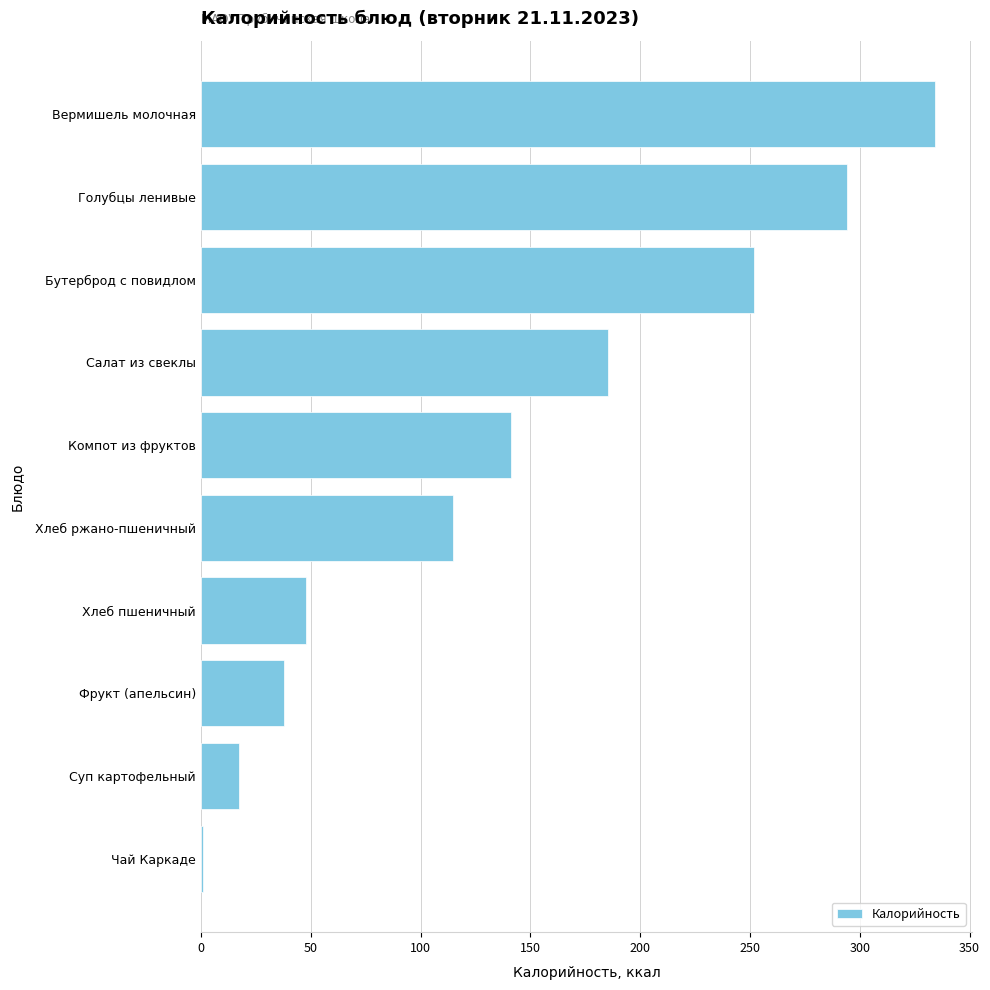

Approximately how many times larger is the value at Вермишель молочная compared to Салат из свеклы?

1.8